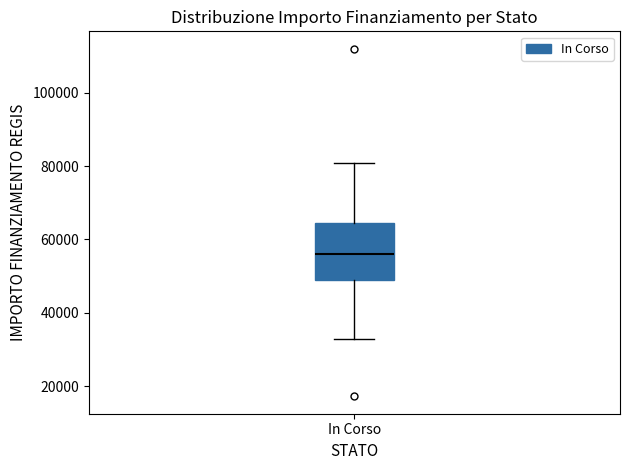

Transcribe this box plot: give where the median line is, the range the box spans, and where the two whiskers end, as read against the y-axis. The values are not printed on the chart, so give them approximately, as read against the axis.

median 56000, box 50000 to 64000, whiskers 32000 to 80000